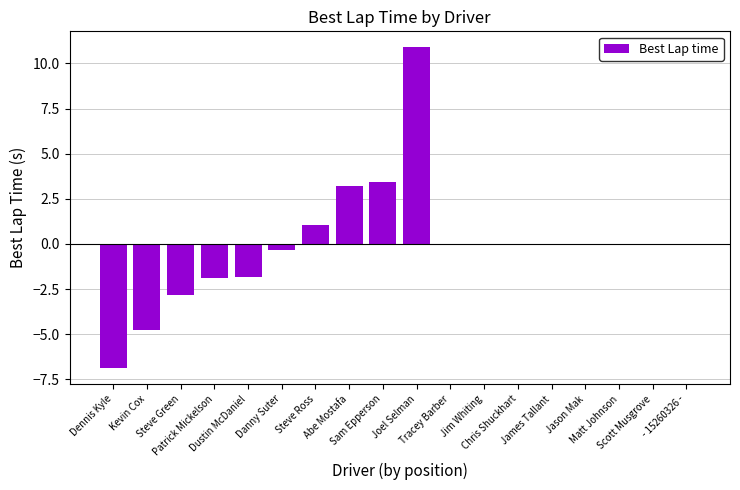

What is the maximum value shown in the chart?

10.9